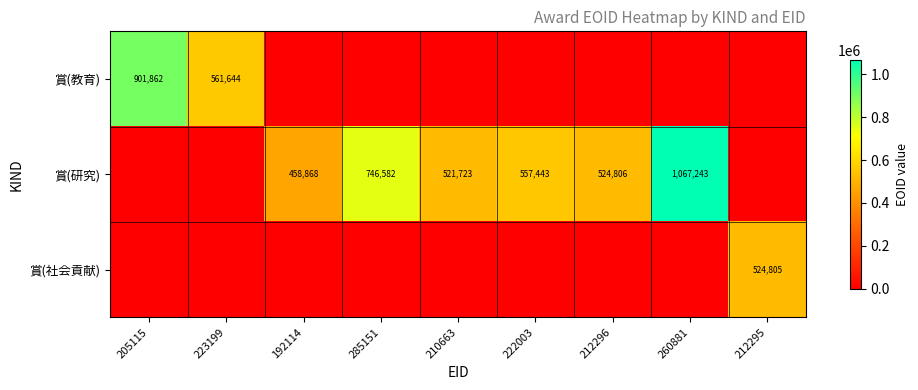

Is it true that 賞(研究) equals 557443 at 222003?

True